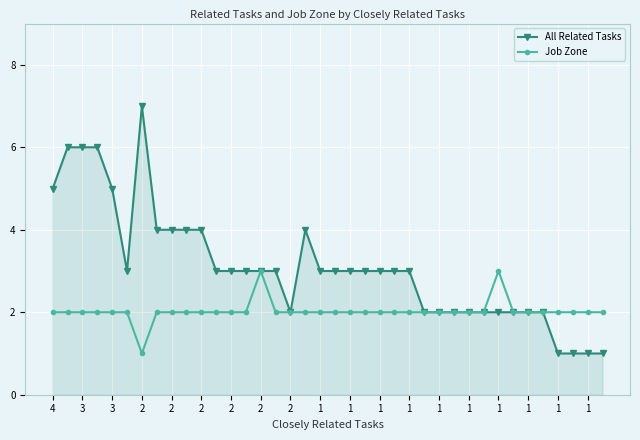

What are all the series names shown in the legend?

All Related Tasks, Job Zone